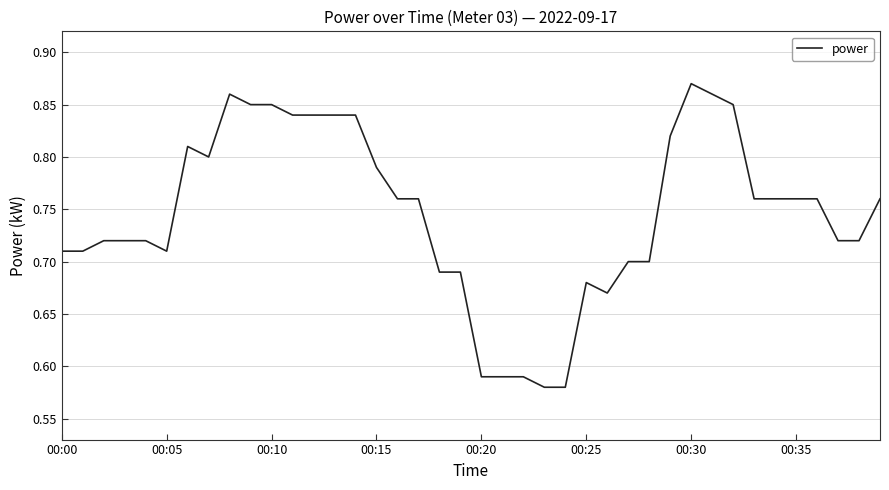

What is the difference between the maximum and minimum values?

0.3